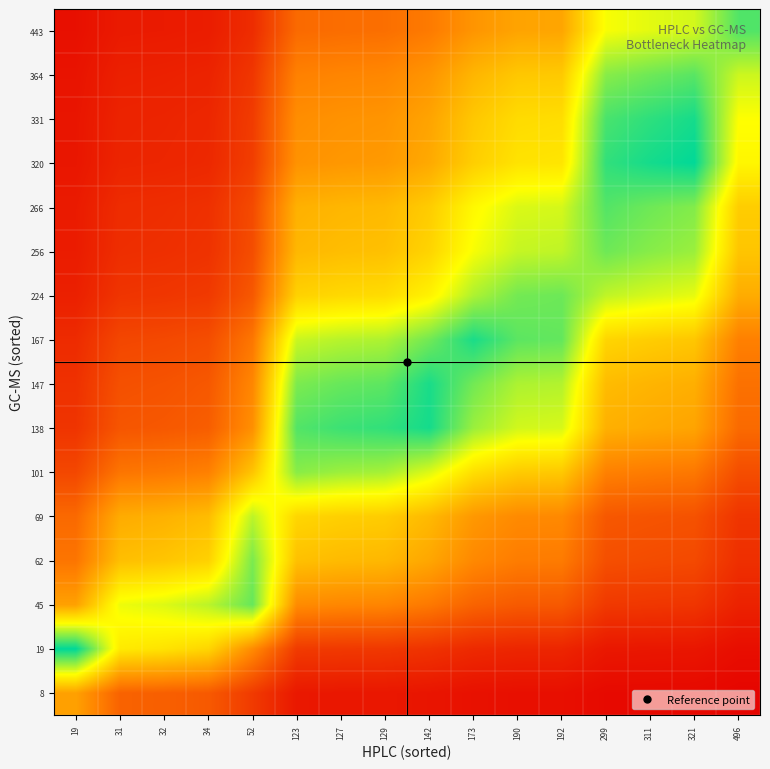

How many series are shown in this chart?

16